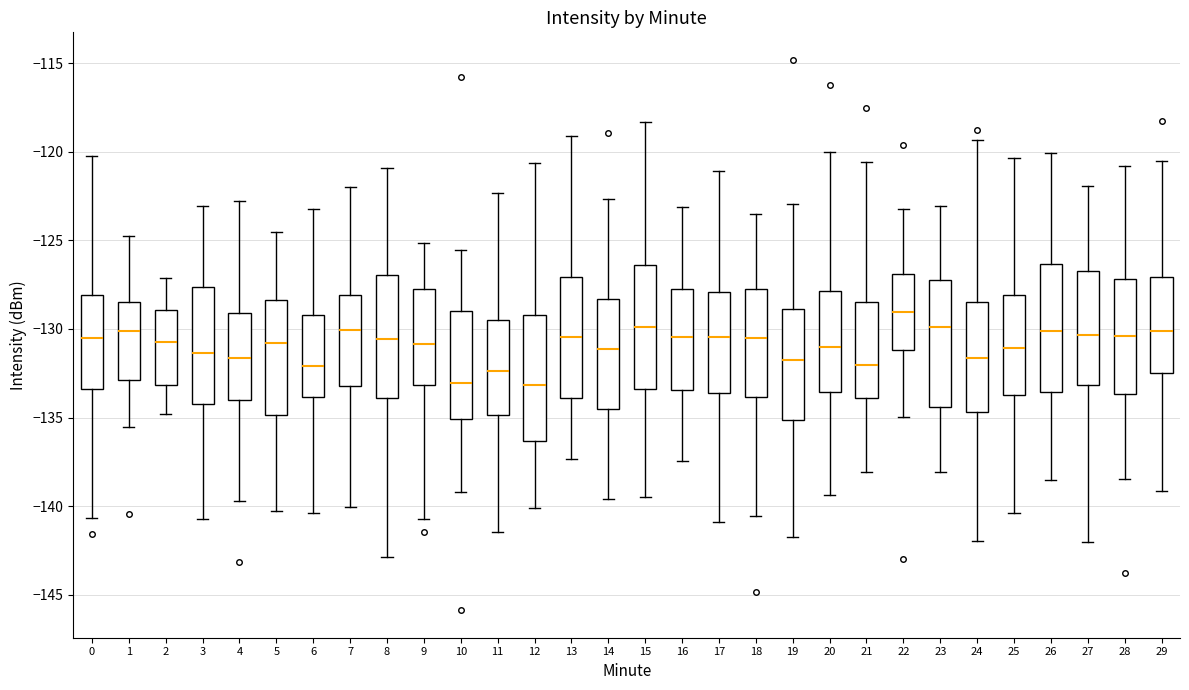

Reading left to right, transcribe this box plot: for each box, give where its median line is, the range the box spans, and where its two whiskers end, as read against the y-axis. The values are not printed on the chart, so give them approximately, as read against the axis.

0: median -130.5, box -133.5 to -128.0, whiskers -140.5 to -120.0
1: median -130.0, box -133.0 to -128.5, whiskers -135.5 to -124.5
2: median -130.5, box -133.0 to -129.0, whiskers -135.0 to -127.0
3: median -131.5, box -134.5 to -127.5, whiskers -140.5 to -123.0
4: median -131.5, box -134.0 to -129.0, whiskers -139.5 to -123.0
5: median -131.0, box -135.0 to -128.5, whiskers -140.0 to -124.5
6: median -132.0, box -134.0 to -129.0, whiskers -140.5 to -123.0
7: median -130.0, box -133.0 to -128.0, whiskers -140.0 to -122.0
8: median -130.5, box -134.0 to -127.0, whiskers -143.0 to -121.0
9: median -131.0, box -133.0 to -127.5, whiskers -140.5 to -125.0
10: median -133.0, box -135.0 to -129.0, whiskers -139.0 to -125.5
11: median -132.5, box -135.0 to -129.5, whiskers -141.5 to -122.5
12: median -133.0, box -136.5 to -129.0, whiskers -140.0 to -120.5
13: median -130.5, box -134.0 to -127.0, whiskers -137.5 to -119.0
14: median -131.0, box -134.5 to -128.5, whiskers -139.5 to -122.5
15: median -130.0, box -133.5 to -126.5, whiskers -139.5 to -118.5
16: median -130.5, box -133.5 to -127.5, whiskers -137.5 to -123.0
17: median -130.5, box -133.5 to -128.0, whiskers -141.0 to -121.0
18: median -130.5, box -134.0 to -127.5, whiskers -140.5 to -123.5
19: median -132.0, box -135.0 to -129.0, whiskers -142.0 to -123.0
20: median -131.0, box -133.5 to -128.0, whiskers -139.5 to -120.0
21: median -132.0, box -134.0 to -128.5, whiskers -138.0 to -120.5
22: median -129.0, box -131.0 to -127.0, whiskers -135.0 to -123.0
23: median -130.0, box -134.5 to -127.0, whiskers -138.0 to -123.0
24: median -131.5, box -134.5 to -128.5, whiskers -142.0 to -119.5
25: median -131.0, box -133.5 to -128.0, whiskers -140.5 to -120.5
26: median -130.0, box -133.5 to -126.5, whiskers -138.5 to -120.0
27: median -130.5, box -133.0 to -127.0, whiskers -142.0 to -122.0
28: median -130.5, box -133.5 to -127.0, whiskers -138.5 to -121.0
29: median -130.0, box -132.5 to -127.0, whiskers -139.0 to -120.5